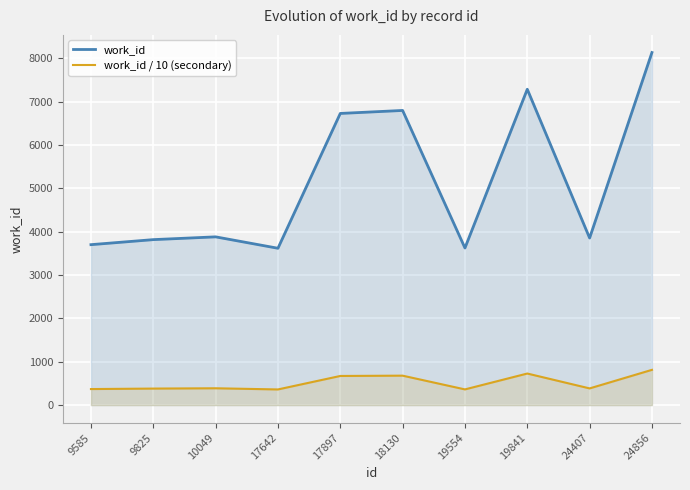

Reading right to left, extract all data points from this chart.

work_id: 24856=8131	24407=3853	19841=7284	19554=3623	18130=6795	17897=6726	17642=3617	10049=3880	9825=3816	9585=3700
work_id / 10 (secondary): 24856=813	24407=385	19841=728	19554=362	18130=679	17897=672	17642=361	10049=388	9825=381	9585=370